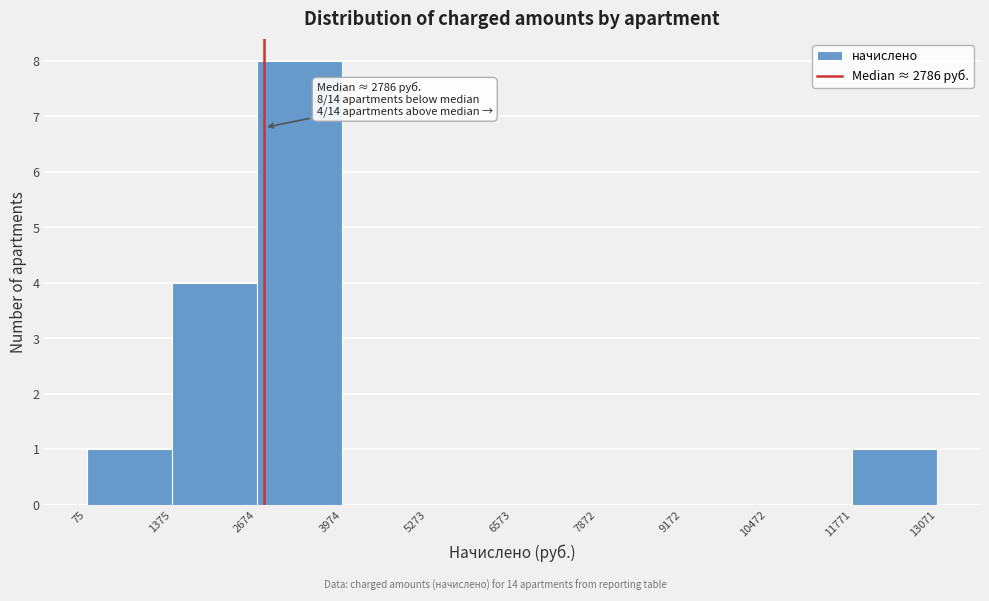

Which range on the x-axis has the tallest bar?

2674 to 3974